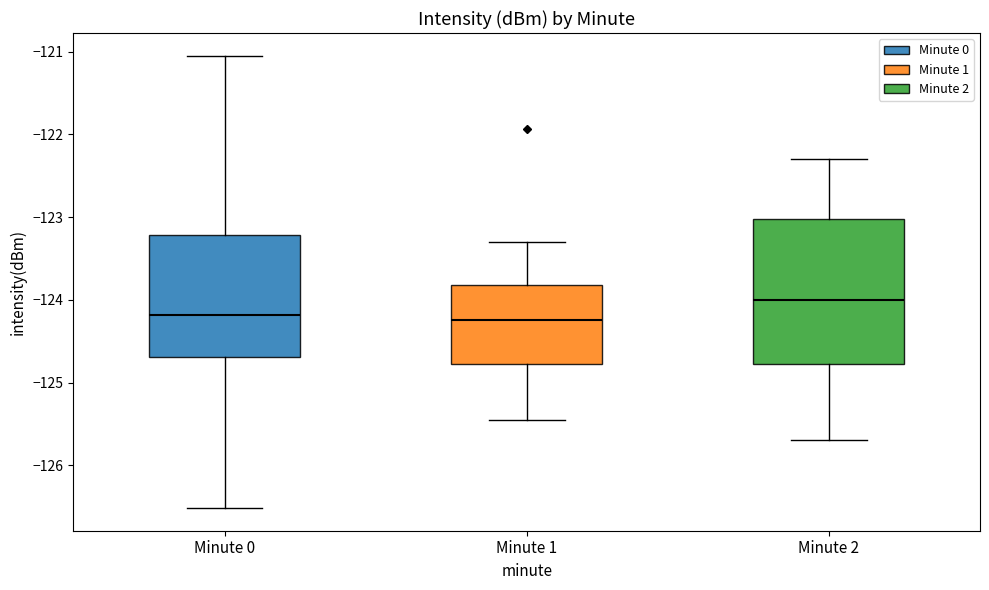

Which box has the highest median line?

Minute 2